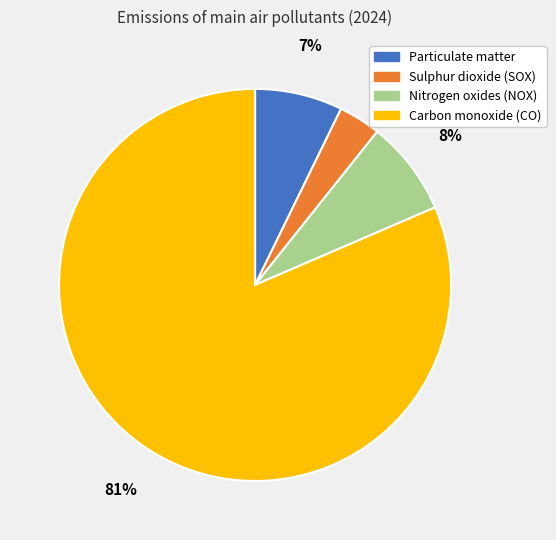

Rank the categories by value from lowest to highest.

Sulphur dioxide (SOX), Particulate matter, Nitrogen oxides (NOX), Carbon monoxide (CO)